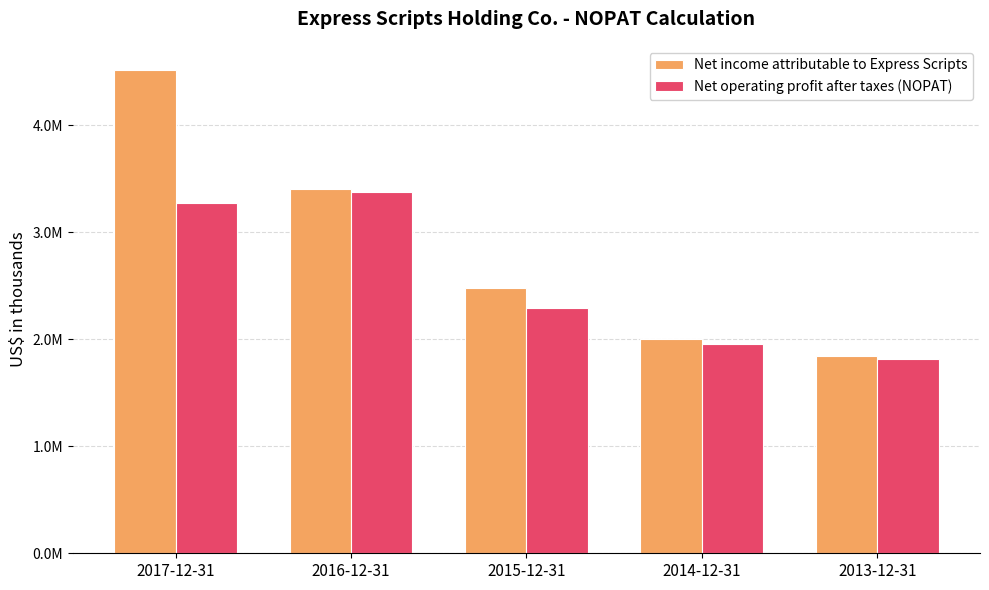

Rank the series at 2017-12-31 from highest to lowest value.

Net income attributable to Express Scripts, Net operating profit after taxes (NOPAT)